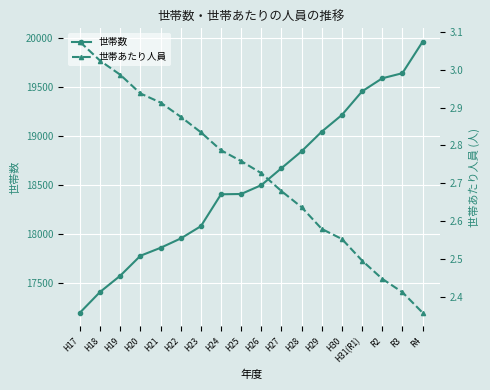

What is the value of the 世帯数 point at the 4th from the left?

17782